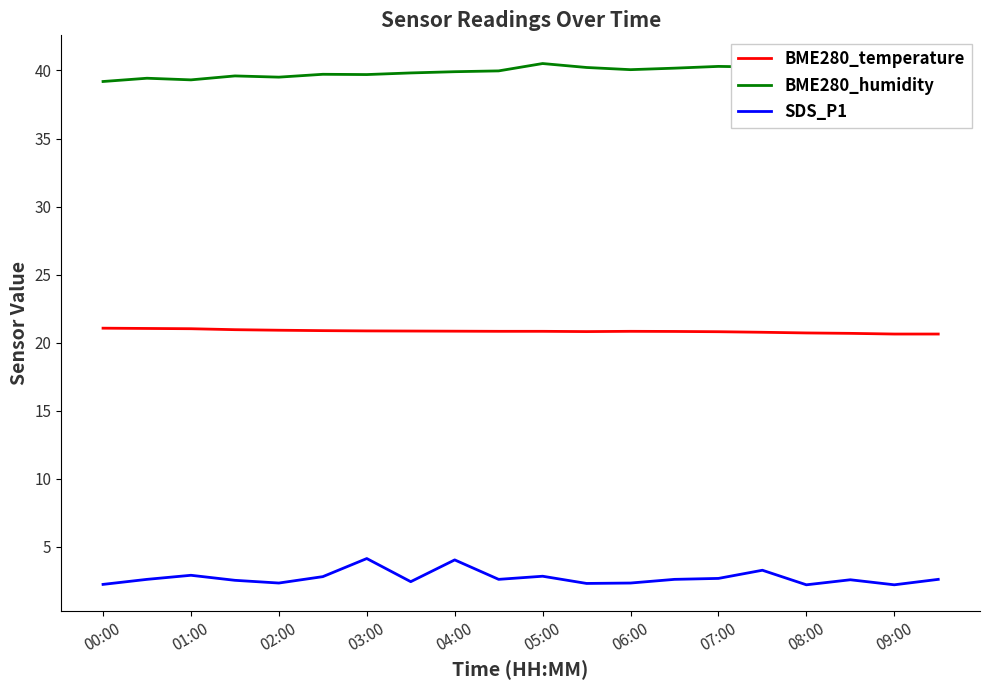

What is the maximum value for BME280_humidity?

40.7